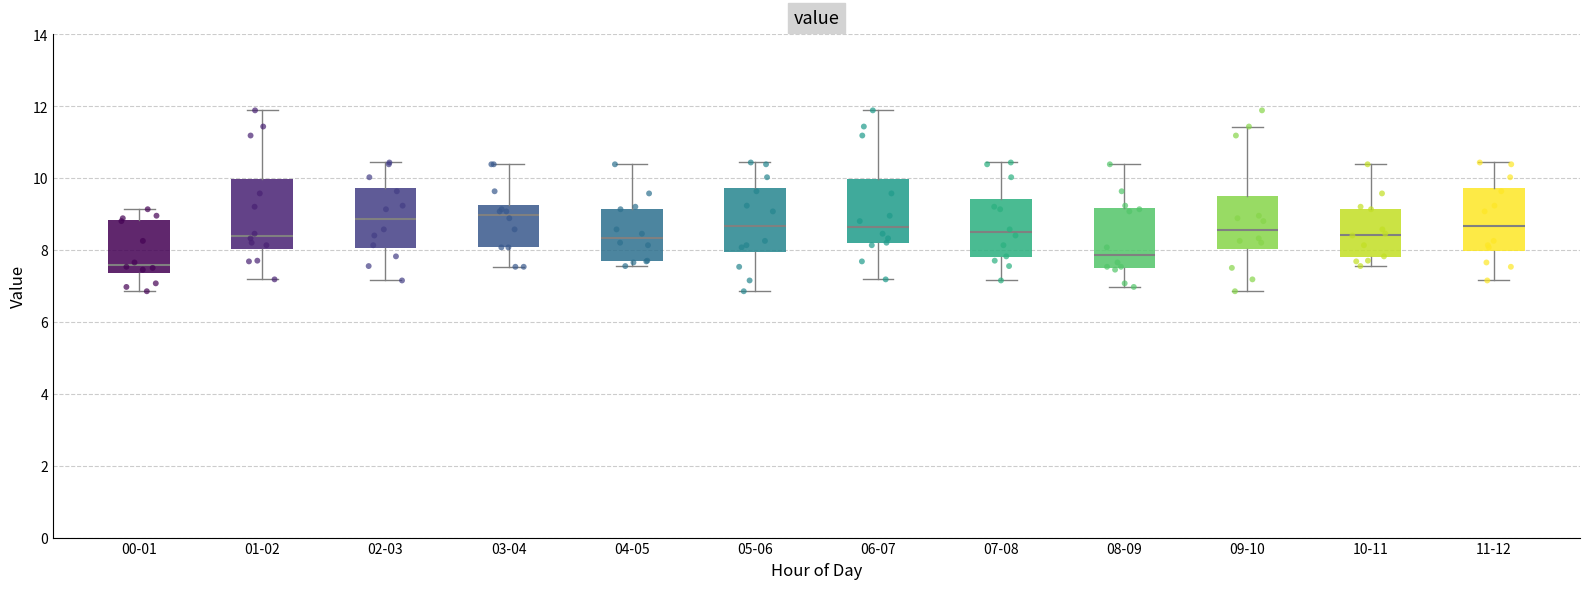

Reading left to right, transcribe this box plot: for each box, give where its median line is, the range the box spans, and where its two whiskers end, as read against the y-axis. The values are not printed on the chart, so give them approximately, as read against the axis.

00-01: median 7.6, box 7.4 to 8.8, whiskers 6.8 to 9.2
01-02: median 8.4, box 8.0 to 10.0, whiskers 7.2 to 11.8
02-03: median 8.8, box 8.0 to 9.8, whiskers 7.2 to 10.4
03-04: median 9.0, box 8.0 to 9.2, whiskers 7.6 to 10.4
04-05: median 8.4, box 7.6 to 9.2, whiskers 7.6 (just below the box's lower edge) to 10.4
05-06: median 8.6, box 8.0 to 9.8, whiskers 6.8 to 10.4
06-07: median 8.6, box 8.2 to 10.0, whiskers 7.2 to 11.8
07-08: median 8.4, box 7.8 to 9.4, whiskers 7.2 to 10.4
08-09: median 7.8, box 7.6 to 9.2, whiskers 7.0 to 10.4
09-10: median 8.6, box 8.0 to 9.6, whiskers 6.8 to 11.4
10-11: median 8.4, box 7.8 to 9.2, whiskers 7.6 to 10.4
11-12: median 8.6, box 8.0 to 9.8, whiskers 7.2 to 10.4